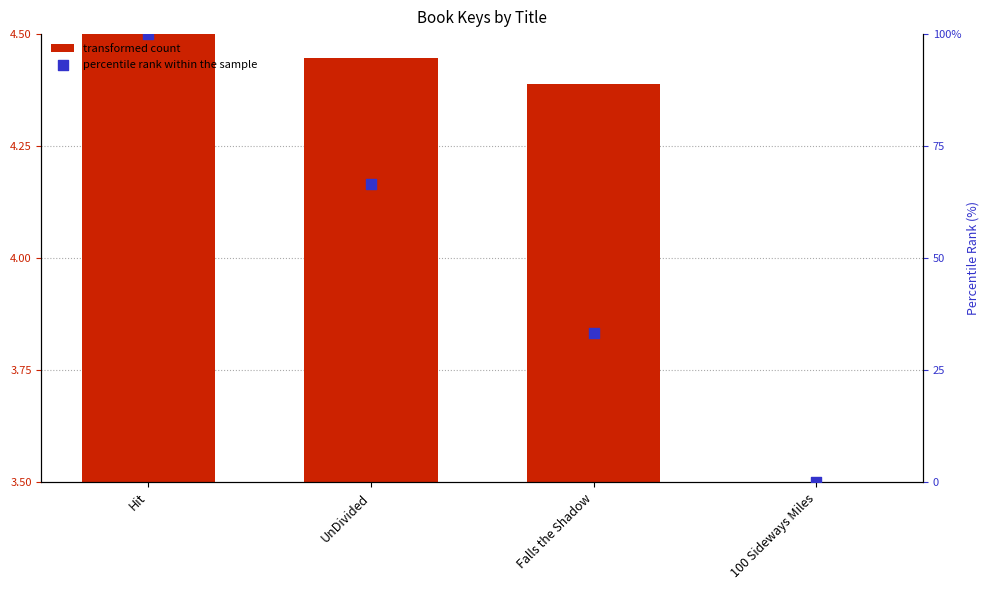

Is the value of transformed count at Falls the Shadow greater than the value of percentile rank within the sample at UnDivided?

No